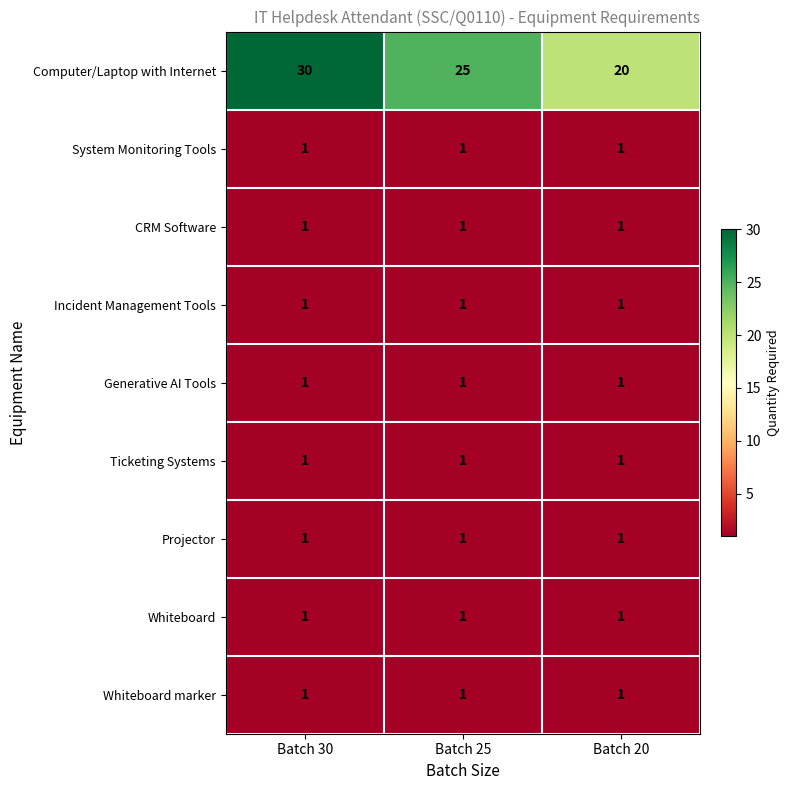

Reading left to right, what are all the values shown in this chart?

Computer/Laptop with Internet: 30	25	20
System Monitoring Tools: 1	1	1
CRM Software: 1	1	1
Incident Management Tools: 1	1	1
Generative AI Tools: 1	1	1
Ticketing Systems: 1	1	1
Projector: 1	1	1
Whiteboard: 1	1	1
Whiteboard marker: 1	1	1